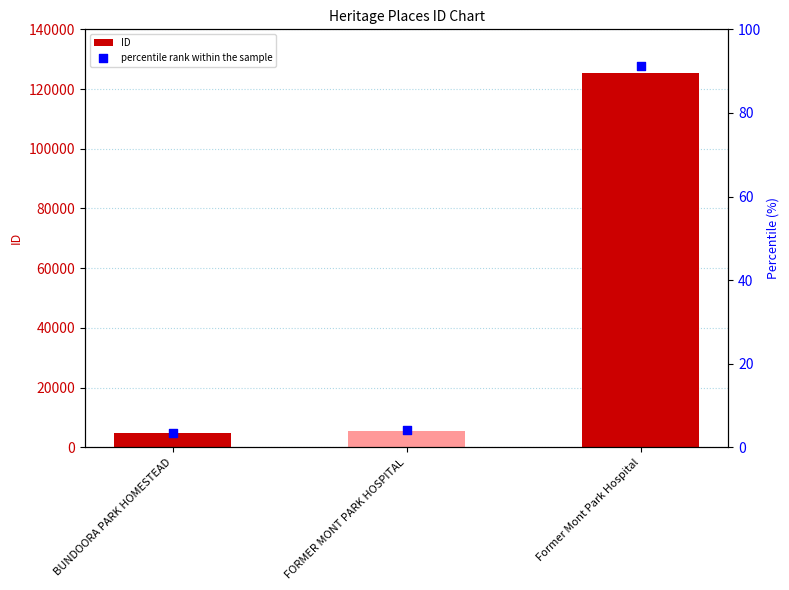

At how many categories does at least one series exceed 1244?

3